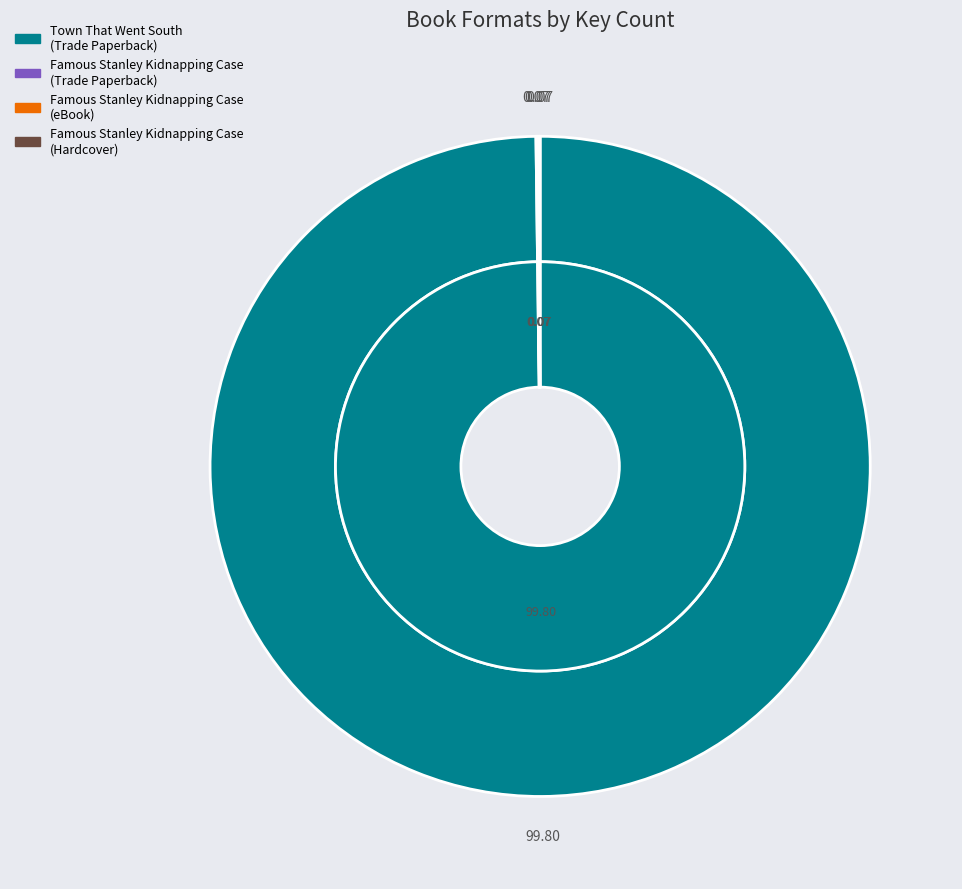

To the nearest percent, what is the average slice percentage?

25%